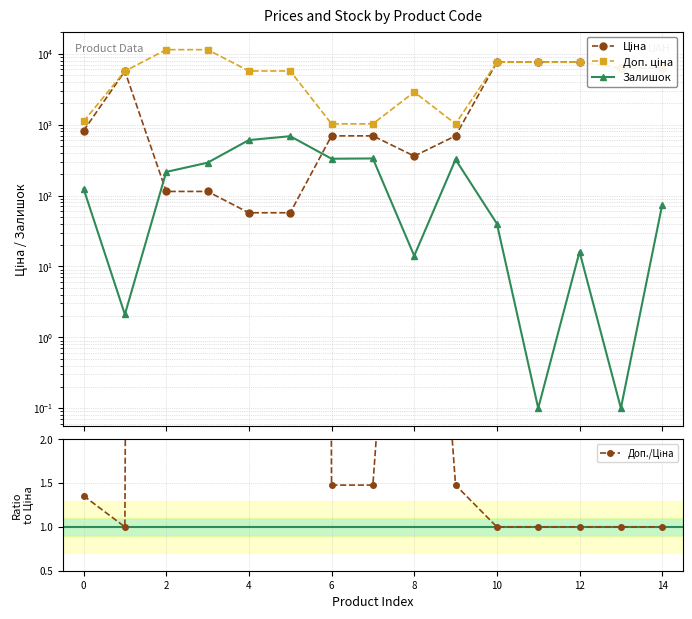

Is the value of Доп. ціна at 8 greater than the value of Залишок at 11?

Yes